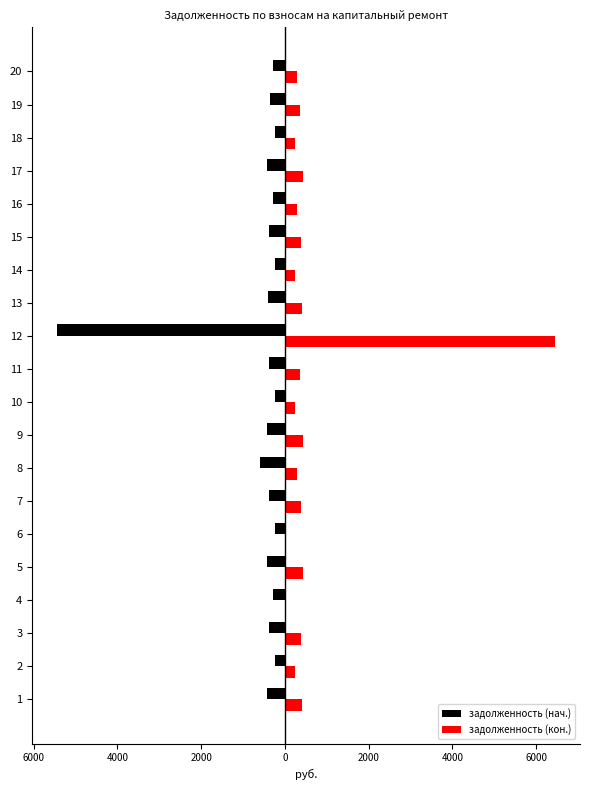

Reading right to left, transcribe all the data shown in this chart.

задолженность (нач.): -295.2	-360.3	-234.7	-433.6	-295.2	-380.9	-239.0	-414.7	-5440.8	-375.3	-234.7	-433.4	-589.0	-380.9	-234.7	-424.1	-294.7	-380.4	-234.7	-416.9
задолженность (кон.): 295.2	352.9	234.7	433.4	295.2	380.9	239.0	414.7	6450.2	368.0	234.7	433.4	294.5	380.9	0.0	424.1	0.0	380.9	234.7	416.9